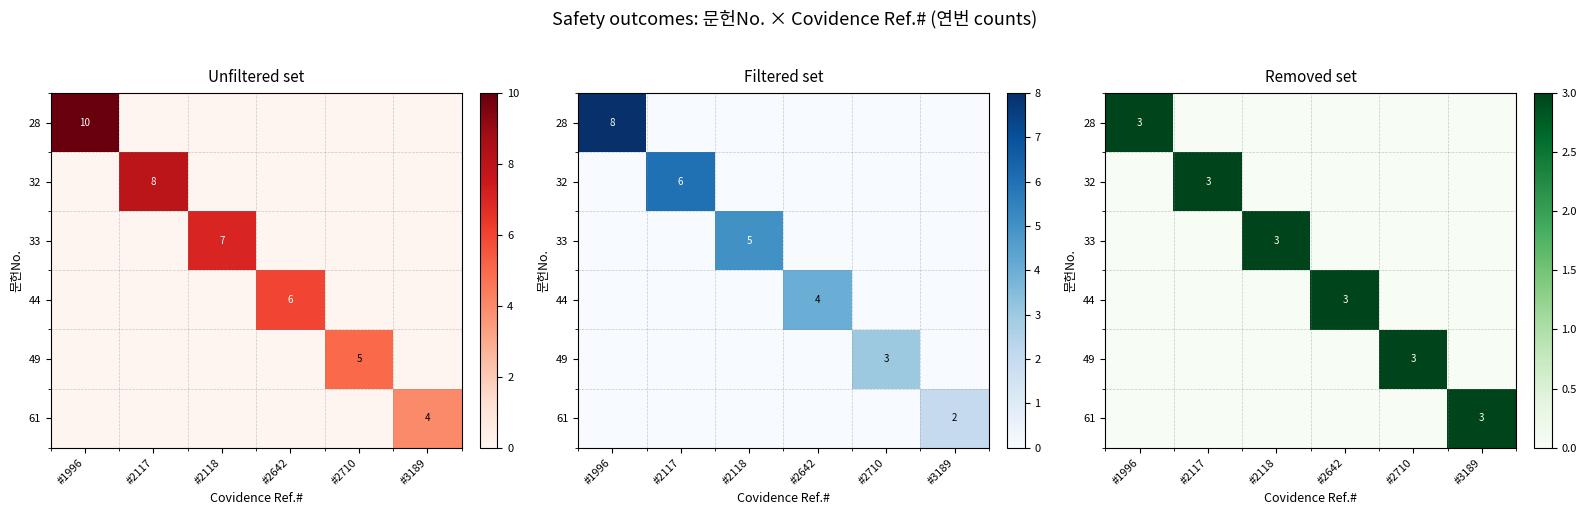

Is the value of 61 at #2118 greater than the value of 33 at #2710?

No